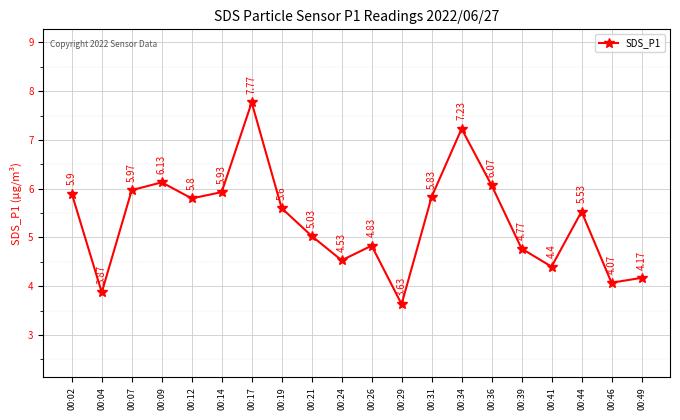

At which label does the data first exceed 5?

00:02